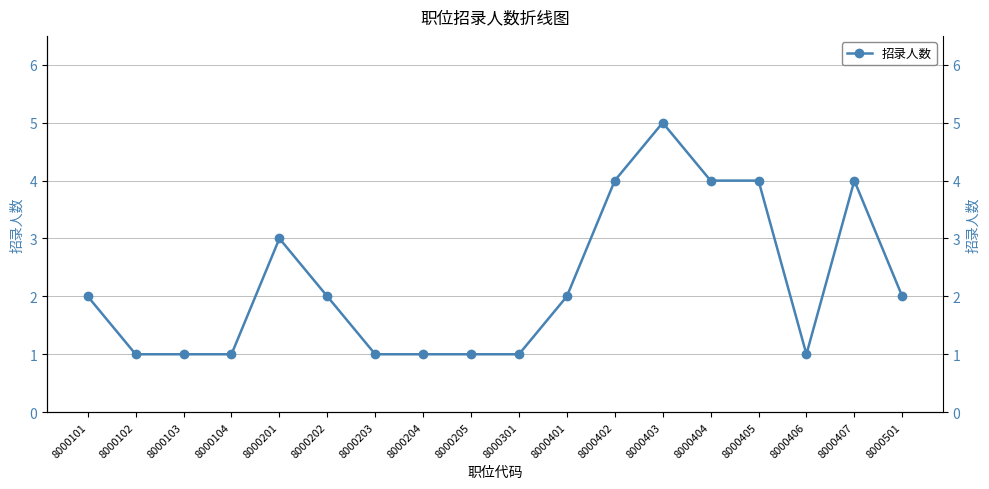

How many interior local valleys does the 招录人数(右轴) series have?

1